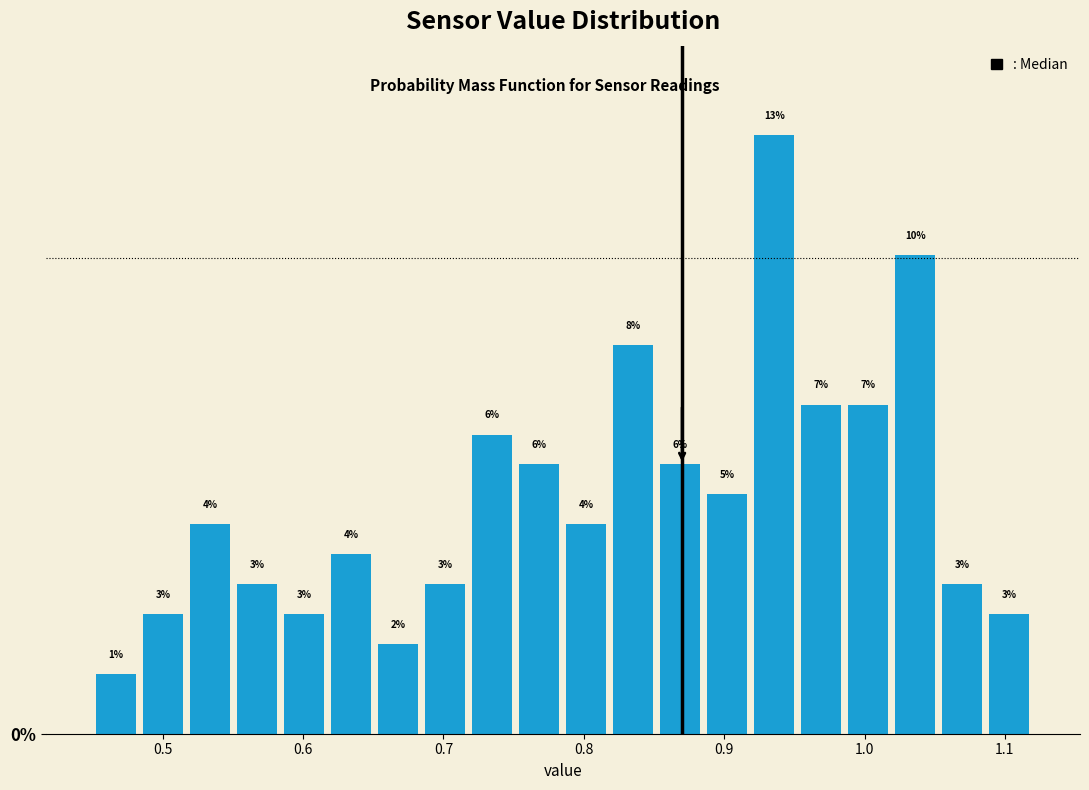

Read against the x-axis, roughly where is the centre of the tallest bar?

0.94